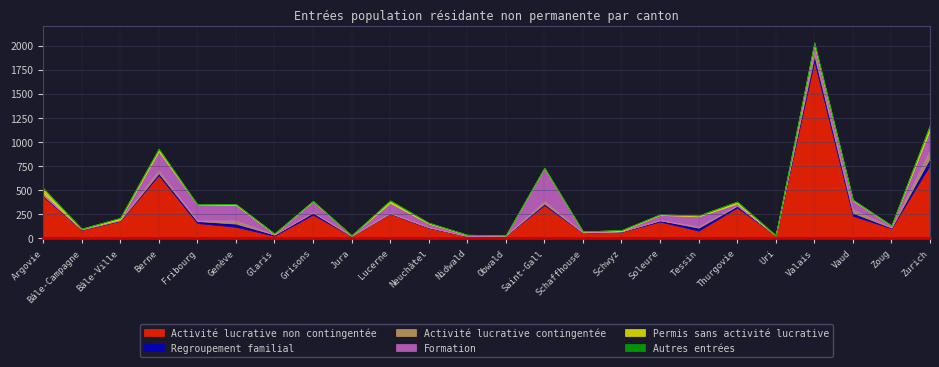

How many interior local valleys does the Activité lucrative non contingentée series have?

8